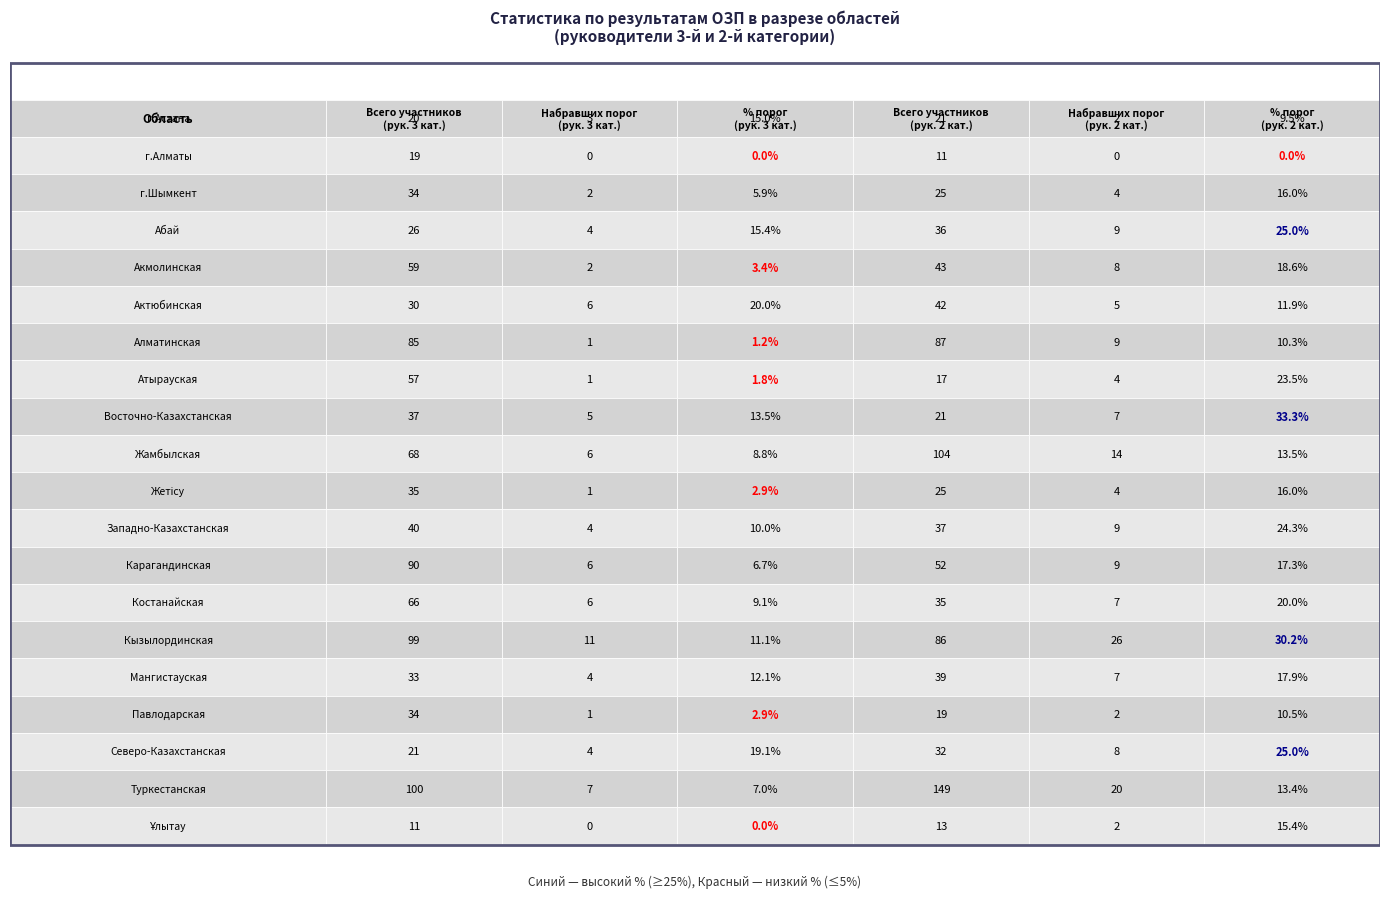

Is it true that Карагандинская equals 22.6 at 5?

False